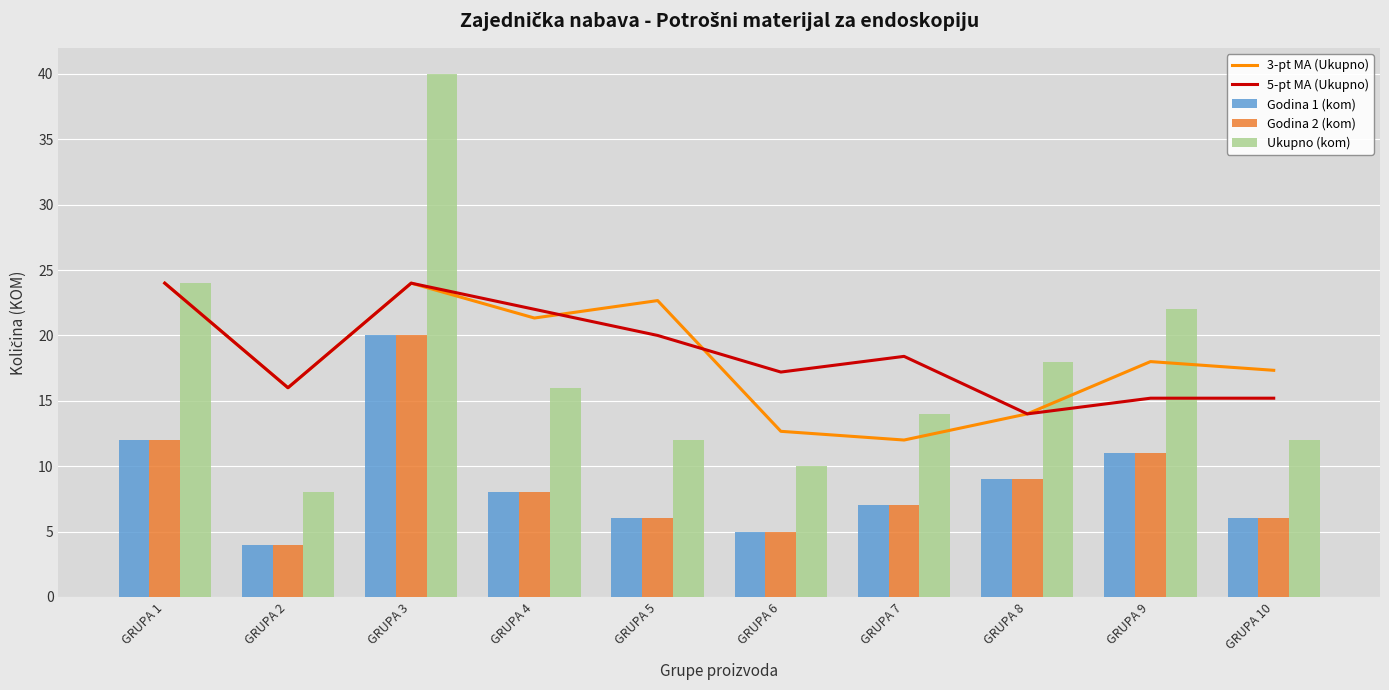

What is the lowest value of the Godina 1 (kom) series?

4